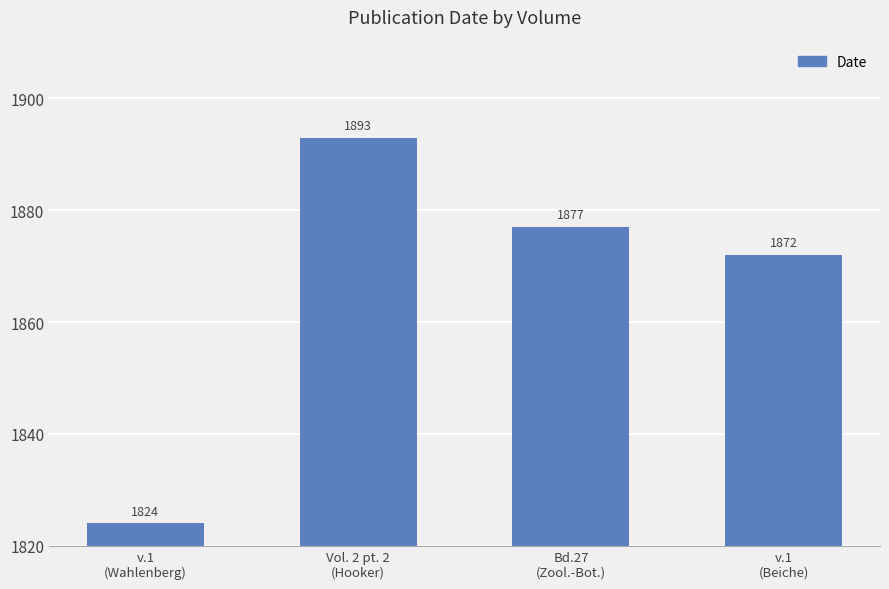

What is the change in value from v.1
(Wahlenberg) to Vol. 2 pt. 2
(Hooker)?

+69